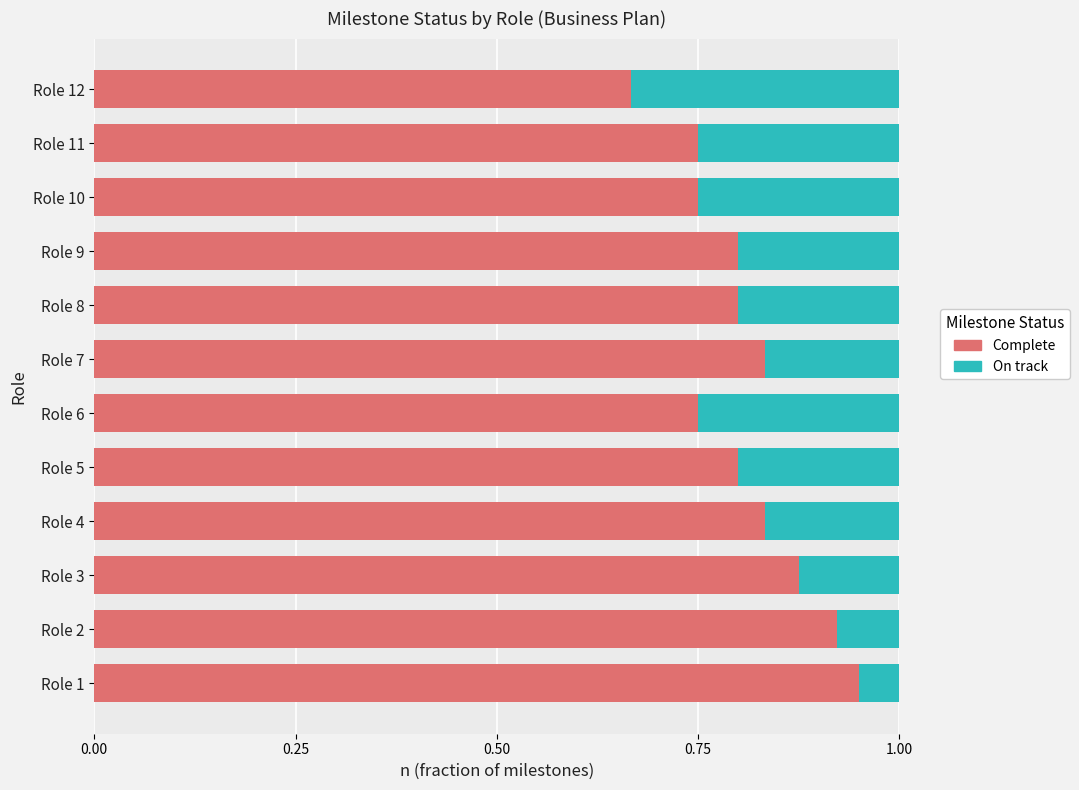

The value of Complete at Role 4 is 1.1. True or false?

False